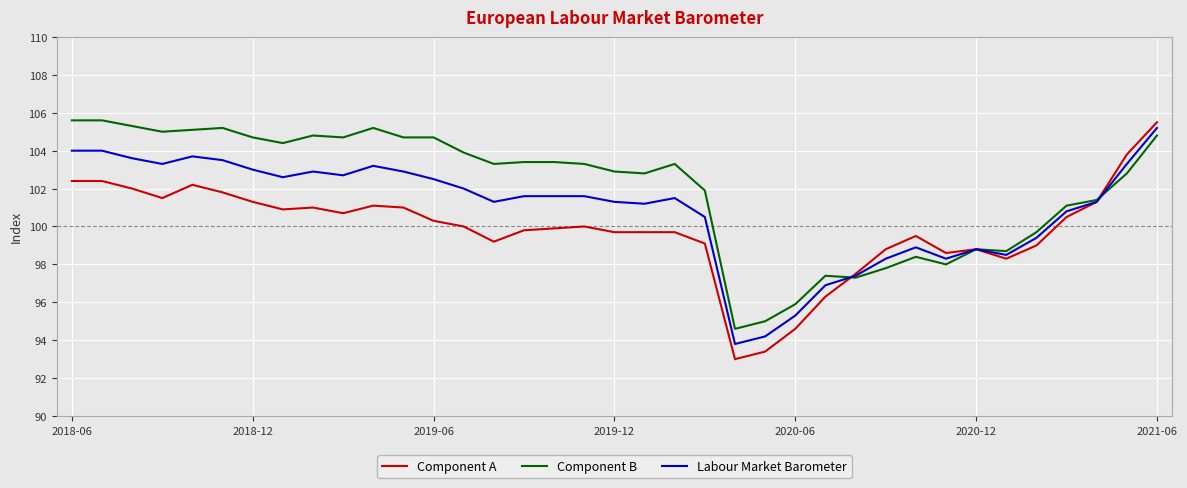

What is the maximum value shown in the chart?

105.6